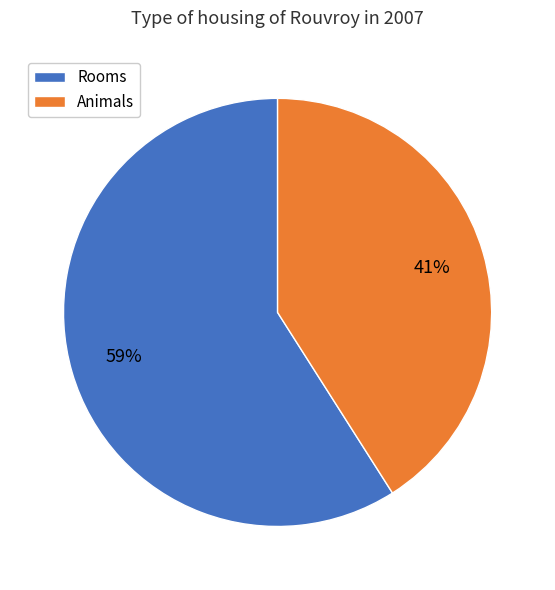

What percentage is the Animals slice, to the nearest percent?

41%